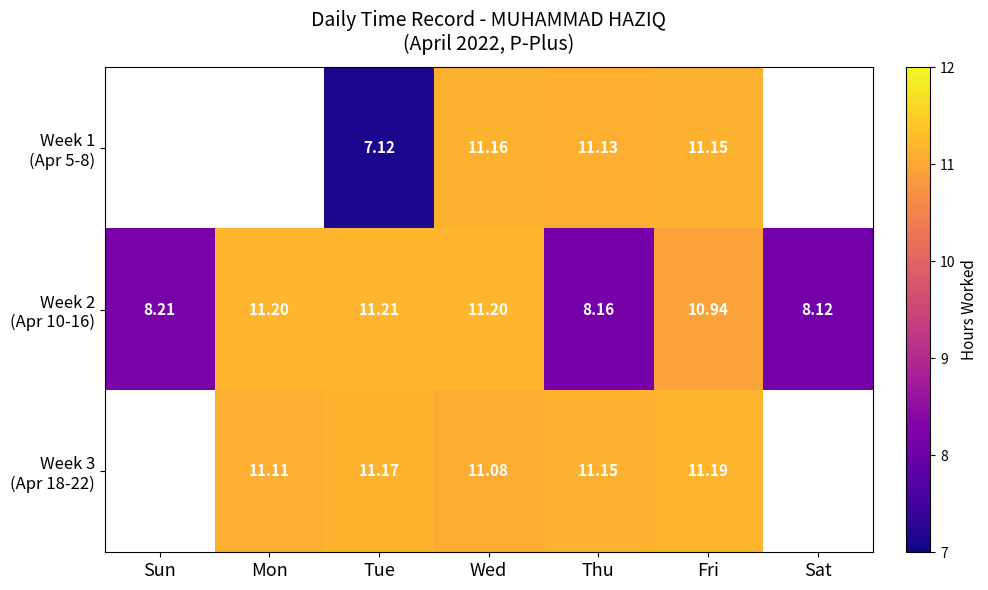

At Tue, list the series in order from largest to smallest.

Week 2 (Apr 10-16), Week 3 (Apr 18-22), Week 1 (Apr 5-8)